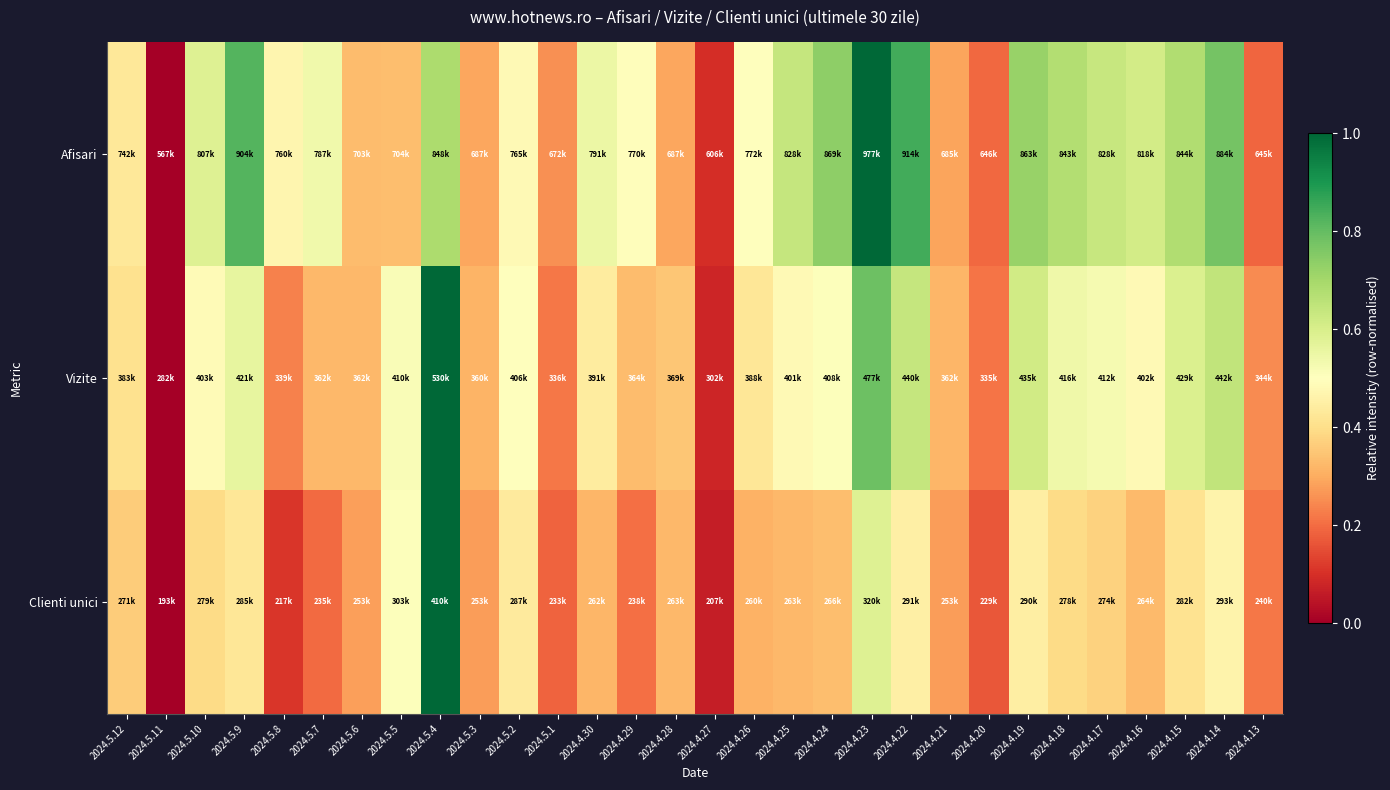

Between 2024.5.7 and 2024.4.16, which is larger?

2024.4.16